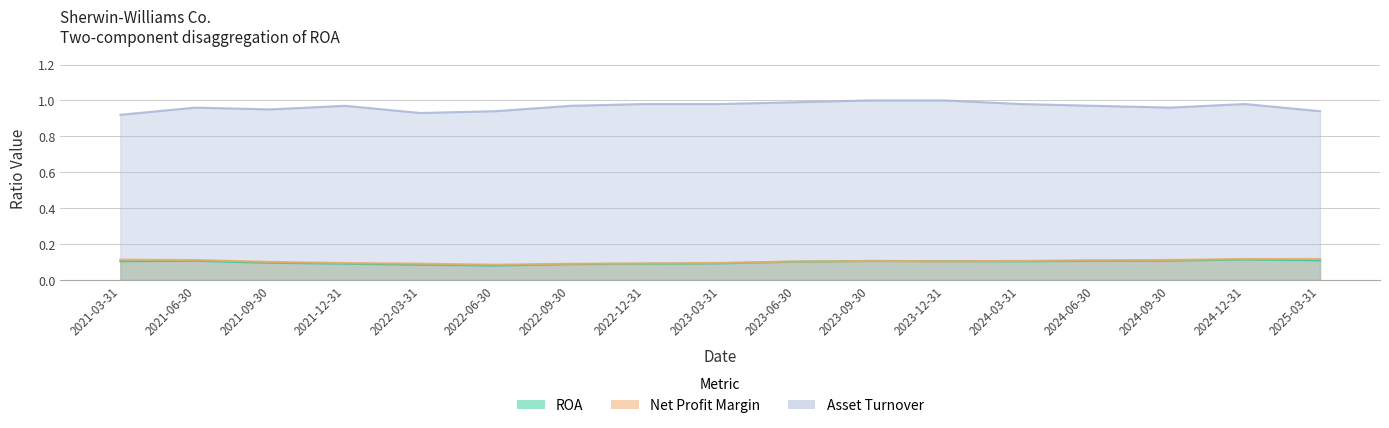

The value of Net Profit Margin at 2021-06-30 is 0.1. True or false?

True